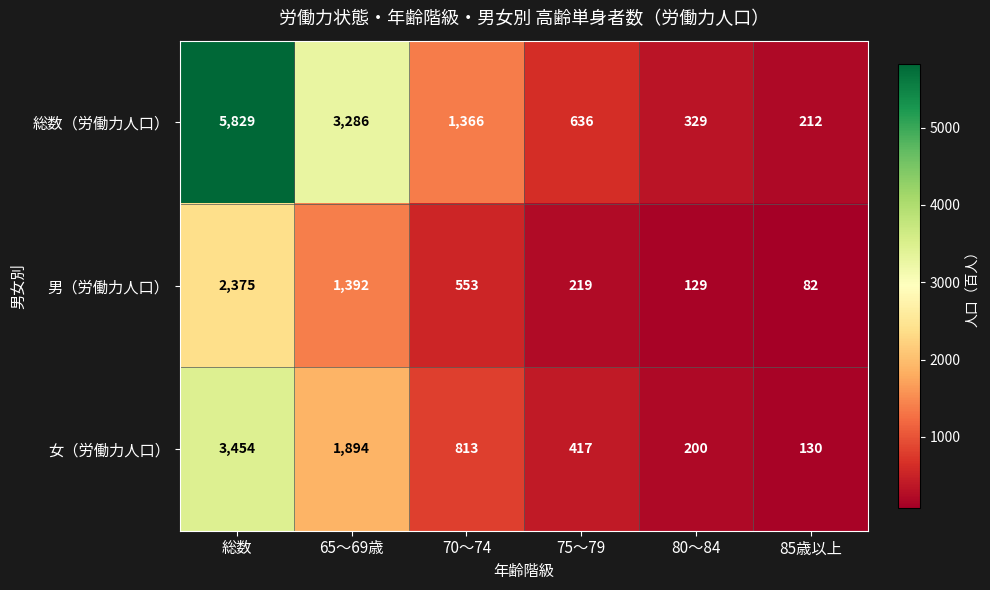

List the series in order of their overall mean, lowest first.

男（労働力人口）, 女（労働力人口）, 総数（労働力人口）